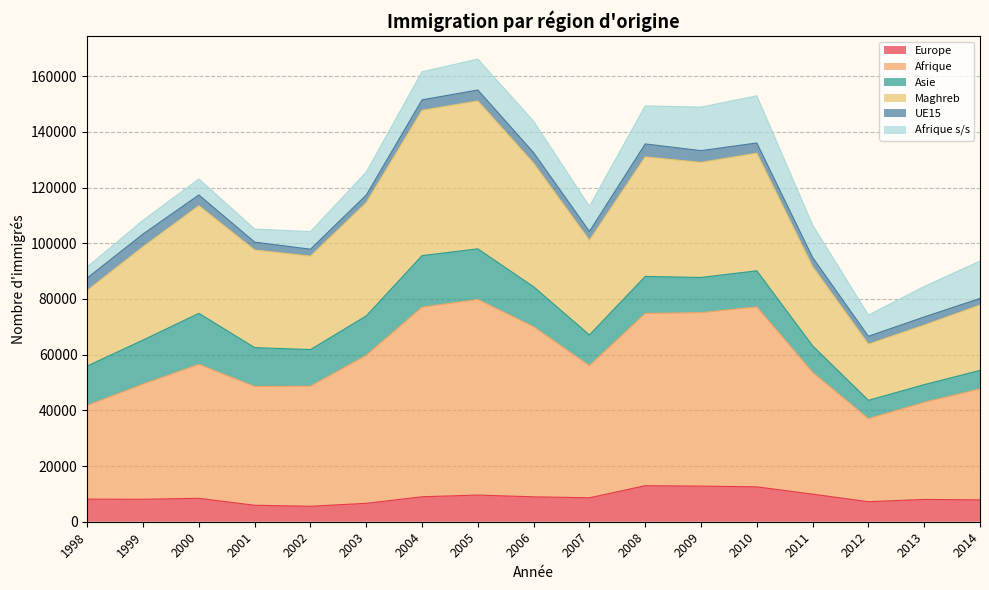

What are all the series names shown in the legend?

Europe, Afrique, Asie, Maghreb, UE15, Afrique s/s